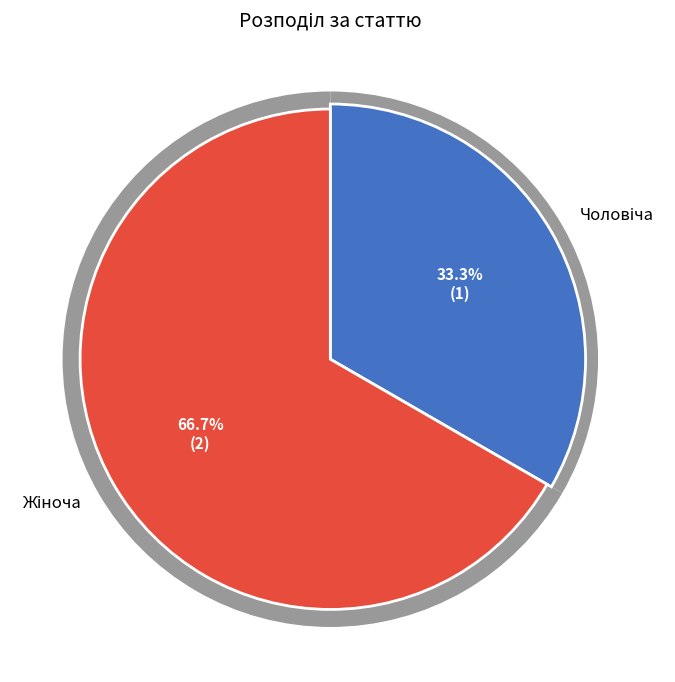

Which slice is the largest?

Жіноча